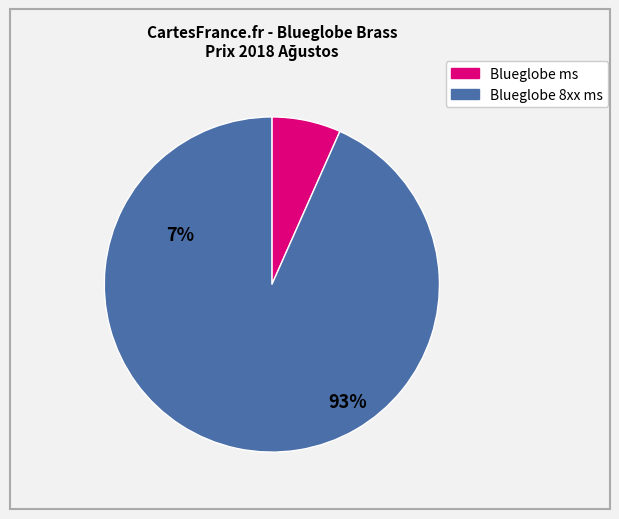

Is there a majority slice in this chart?

Yes